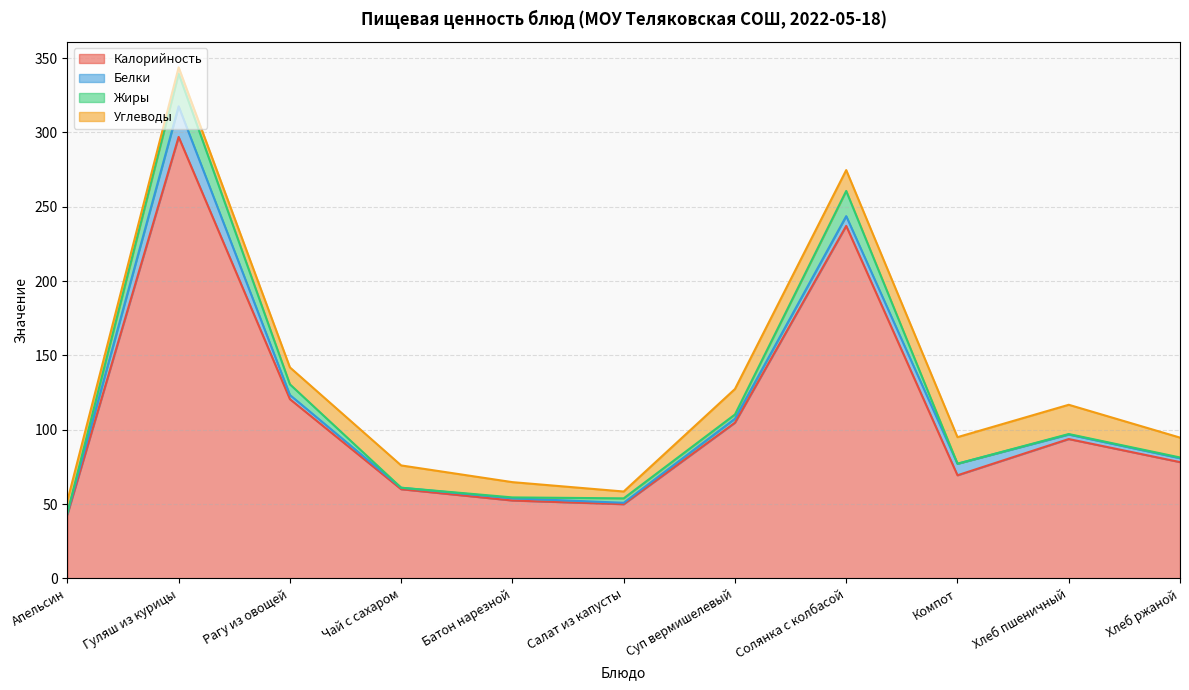

Reading left to right, extract all data points from this chart.

Калорийность: 43.0	297.0	120.6	60.0	52.4	49.9	104.8	237.2	69.4	93.8	78.2
Белки: 0.9	20.6	2.8	1.0	1.5	0.9	2.7	6.6	7.8	3.0	2.6
Жиры: 0.2	22.0	7.2	0.0	0.6	3.0	2.8	16.9	0.0	0.3	0.5
Углеводы: 8.1	4.2	11.4	15.0	10.3	4.6	17.1	14.0	17.9	19.7	13.4